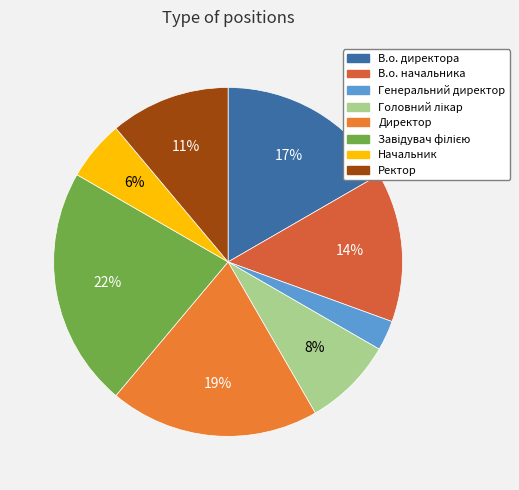

To the nearest percent, what is the difference between the largest and smallest slice percentages?

19%